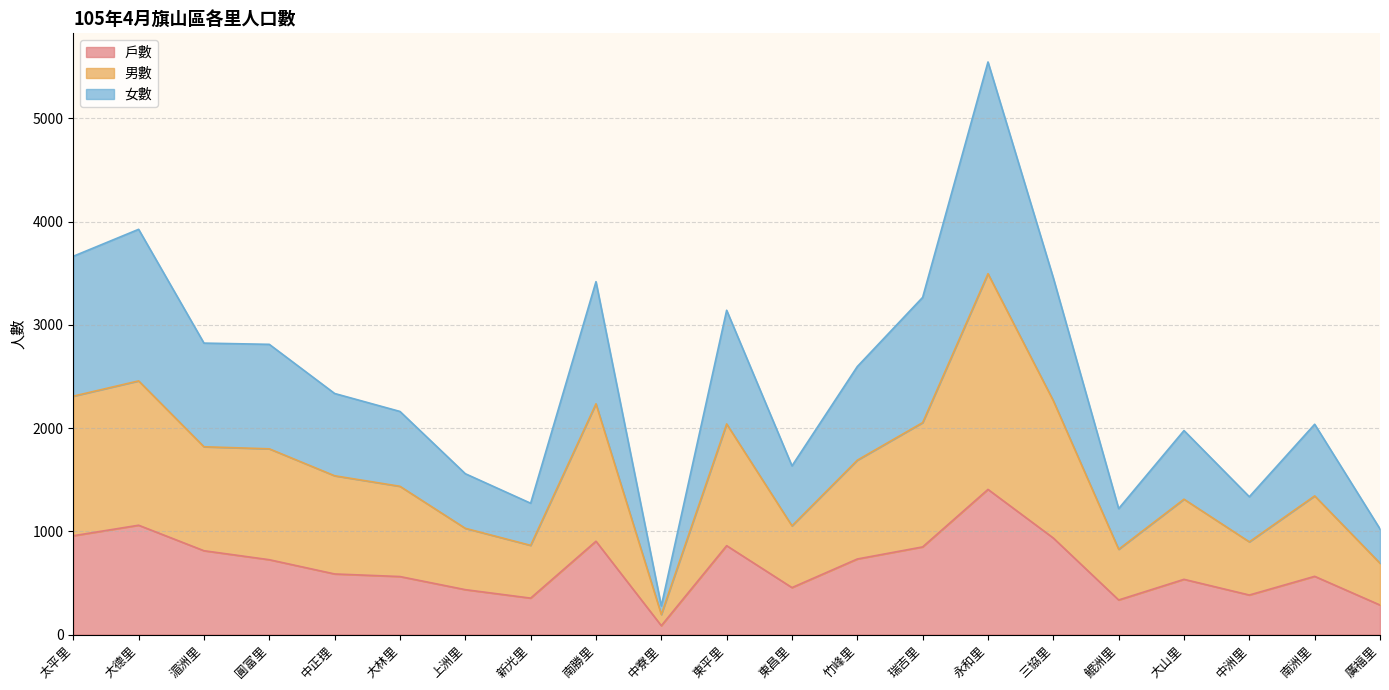

What is the total value across all series at 湄洲里?

2823